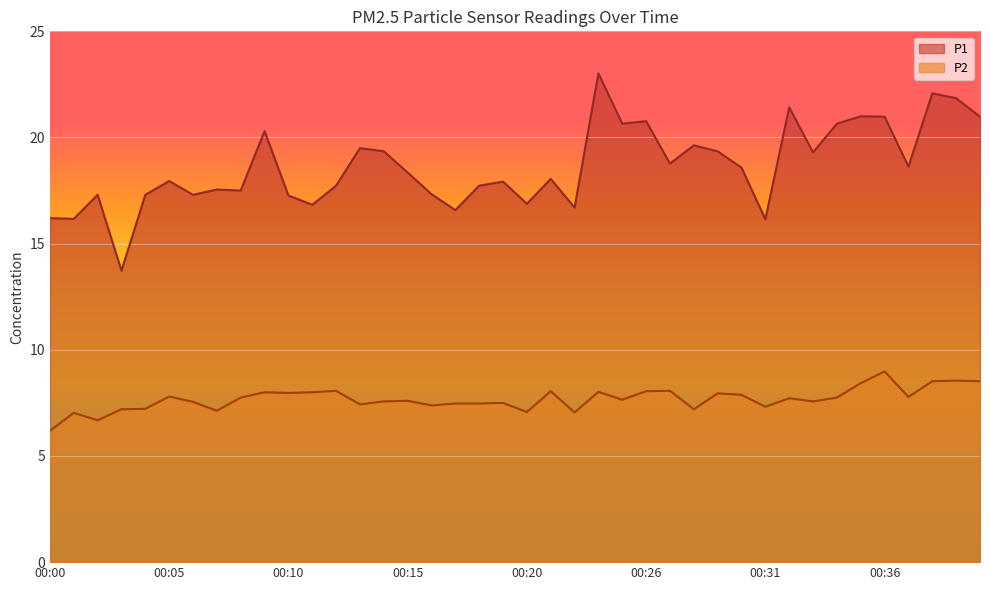

What is the highest value of the P2 series?

9.0